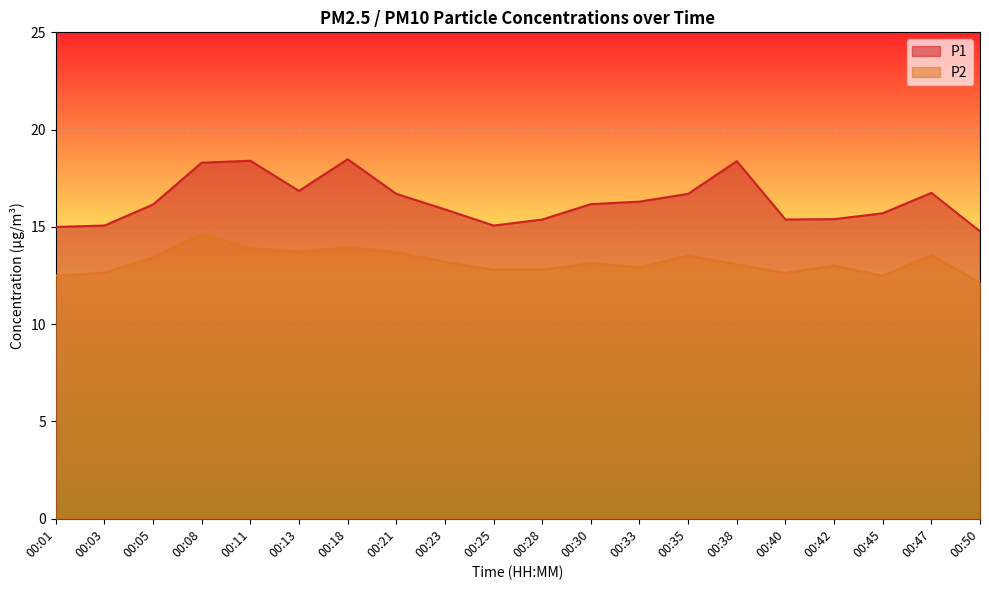

The P1 series shows 28.8 at 00:11. True or false?

False